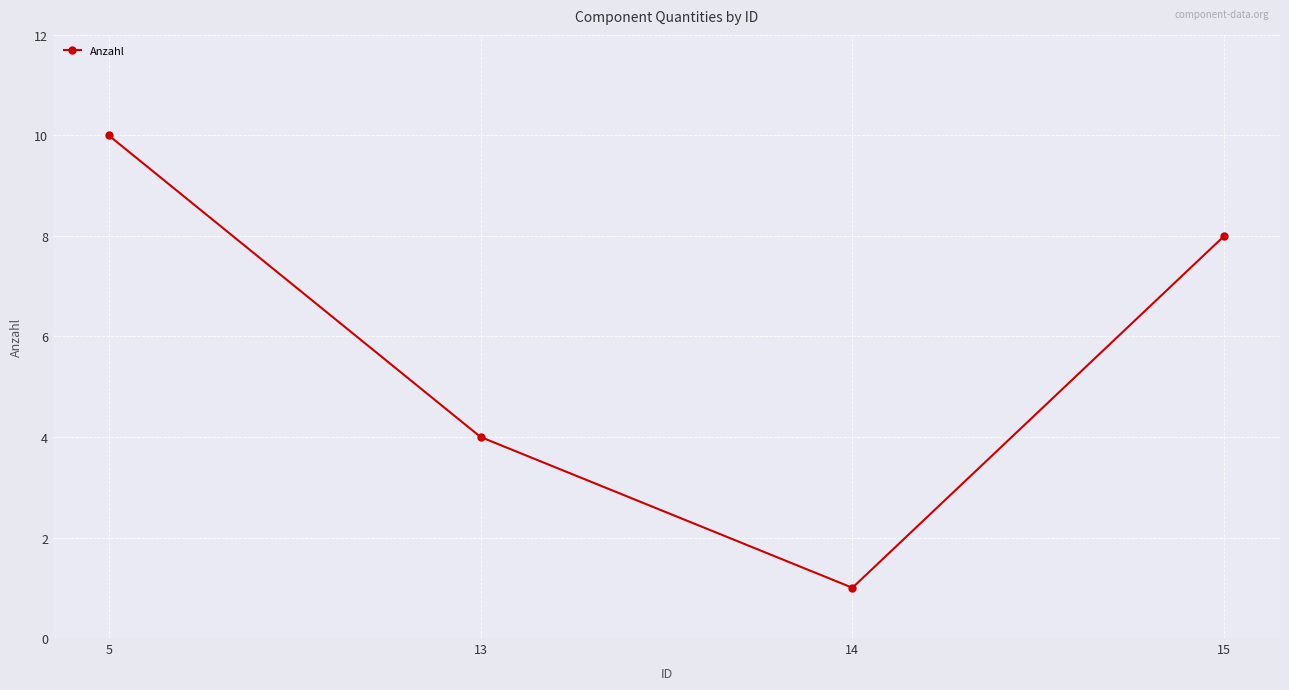

List the labels in order of value, smallest first.

14, 13, 15, 5